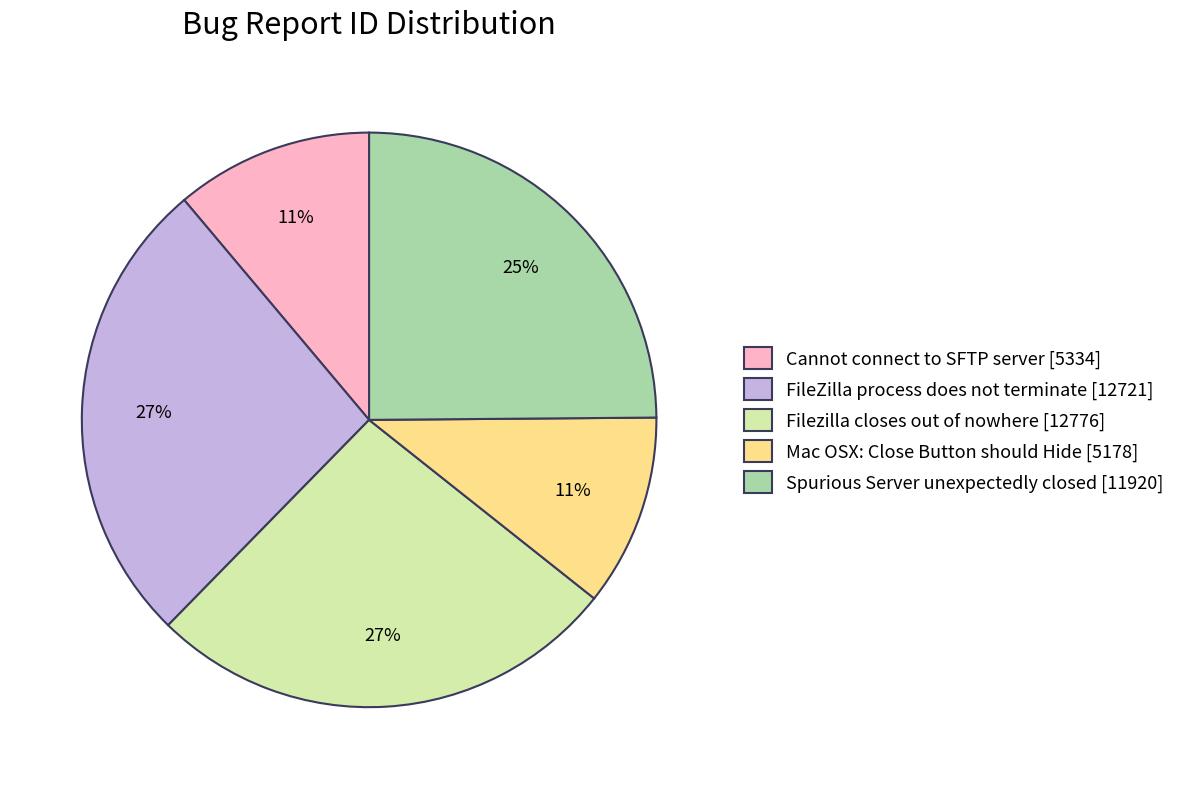

Approximately how many times larger is the value at Mac OSX: Close Button should Hide [5178] compared to Spurious Server unexpectedly closed [11920]?

0.4